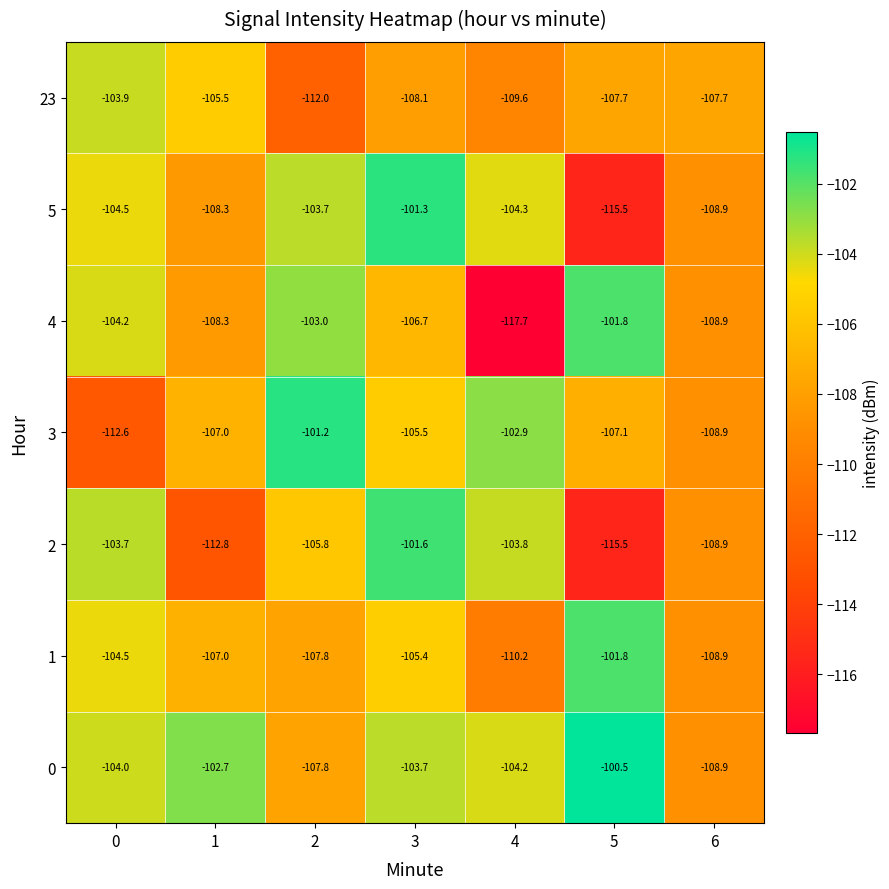

What is the total value across all series at 4?

-752.7